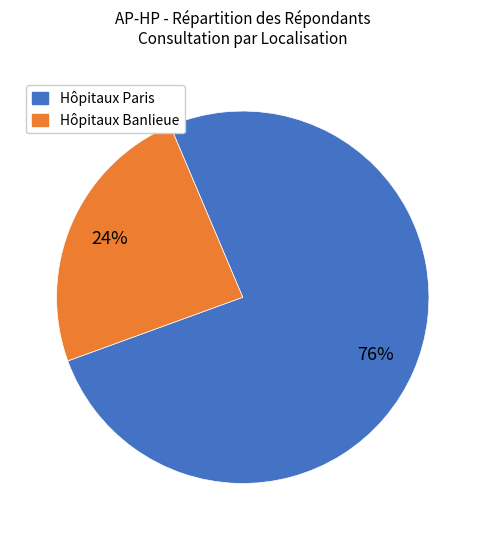

Is there a majority slice in this chart?

Yes